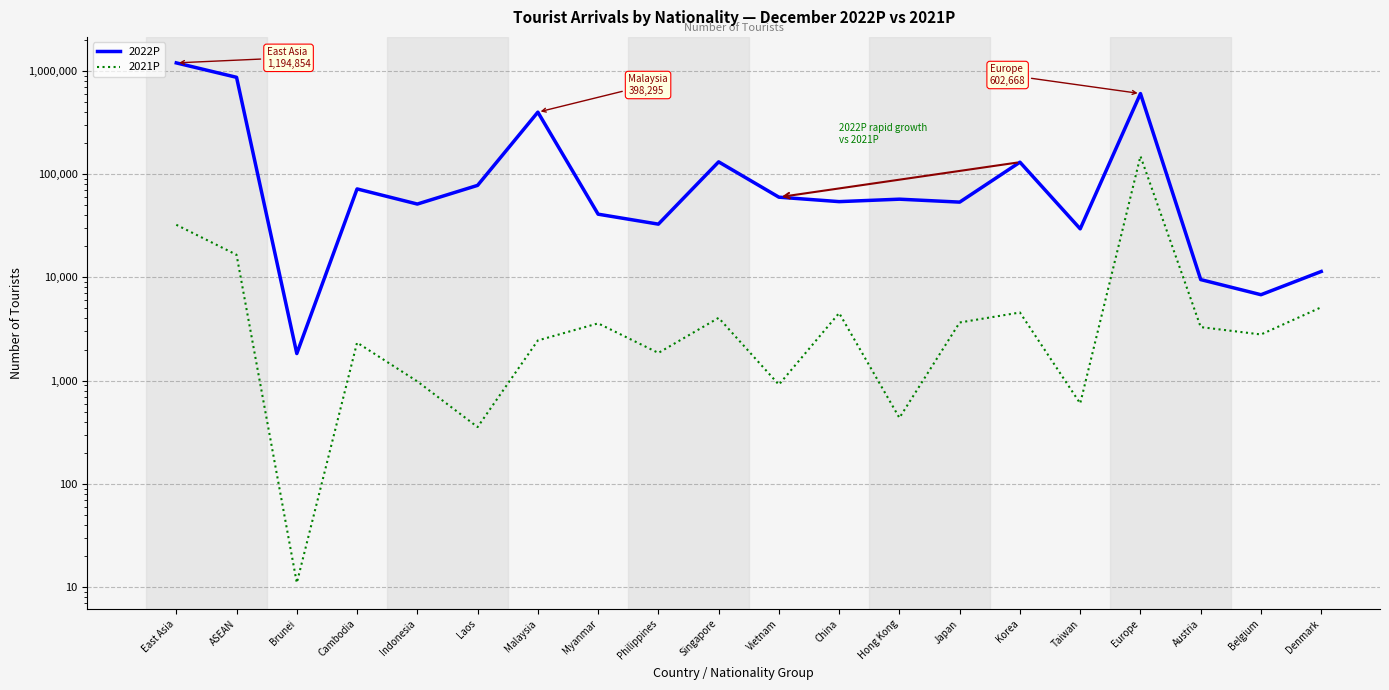

True or false: 2022P and 2021P intersect in this chart.

False